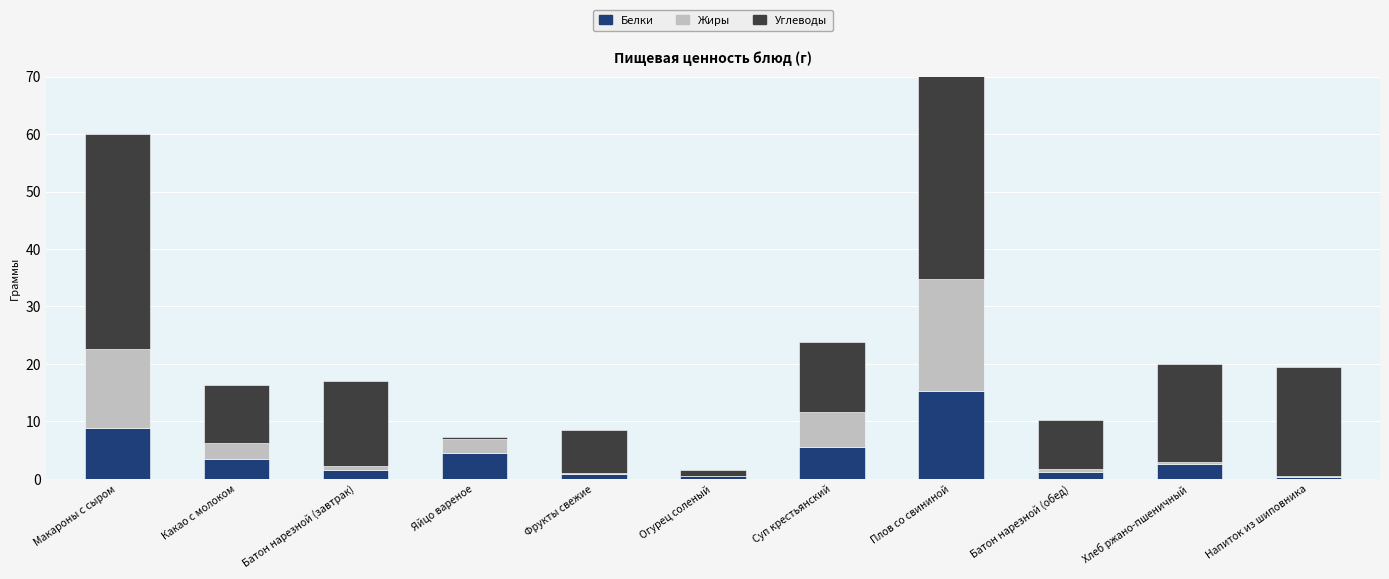

How many data points in Углеводы are less than 12?

5